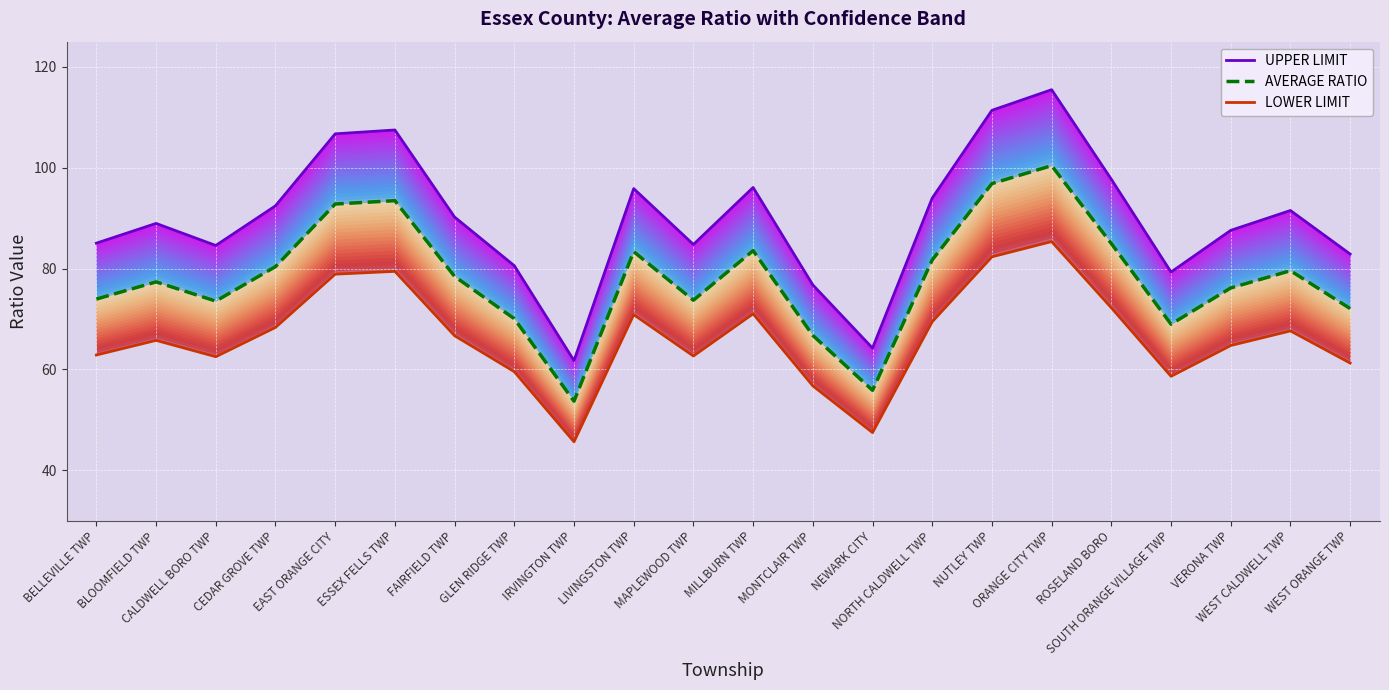

What is the approximate value of LOWER LIMIT at ORANGE CITY TWP?

85.3